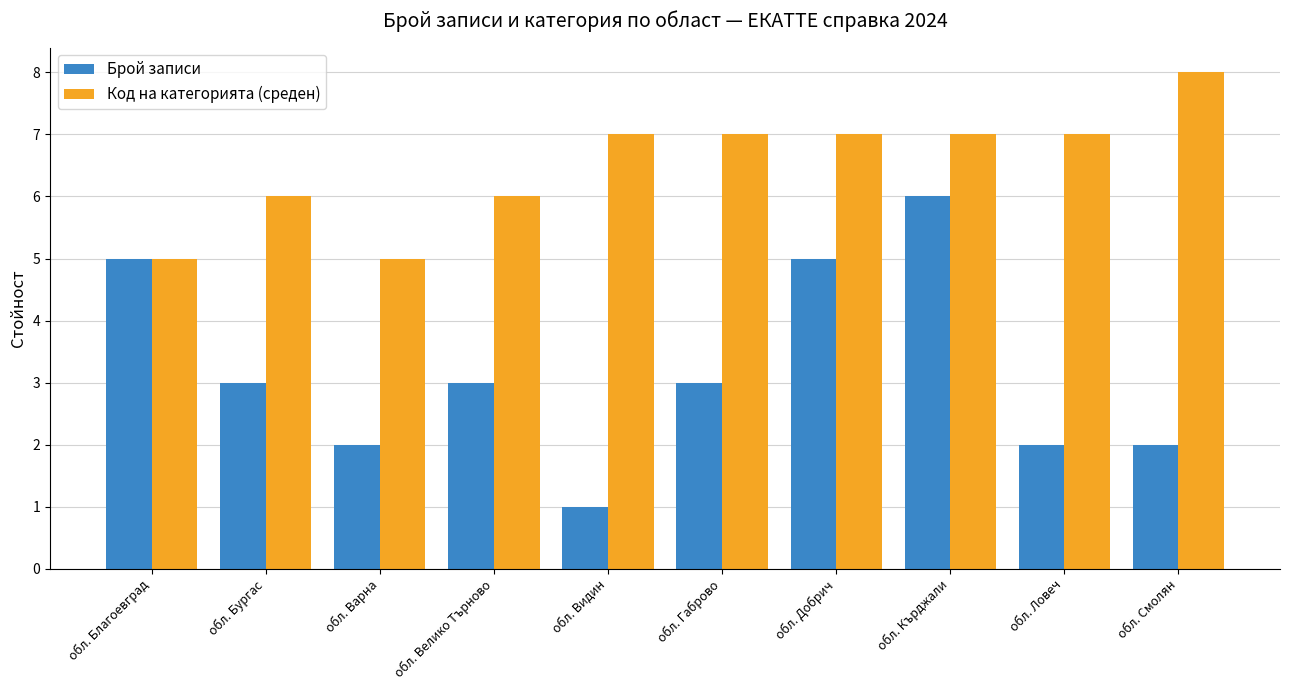

How many bars are there in total?

20